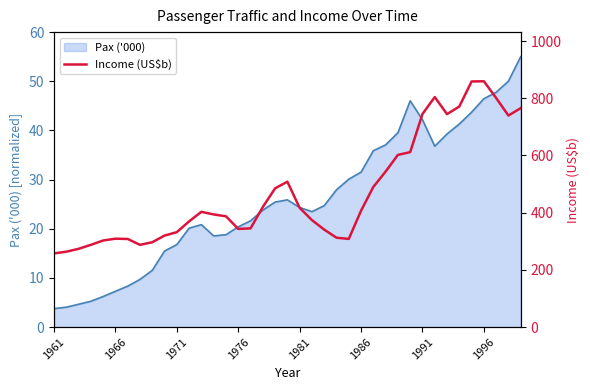

What is the maximum value for Pax ('000)?

55.0